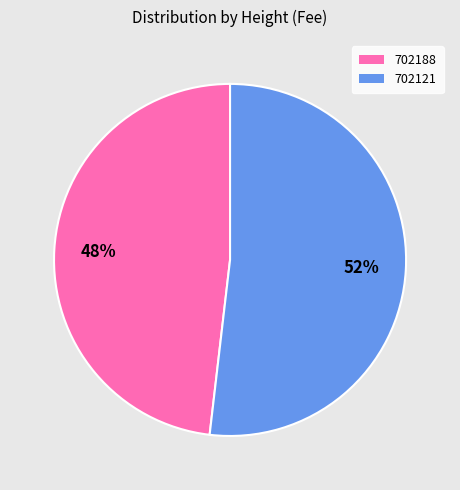

To the nearest percent, what is the average slice percentage?

50%